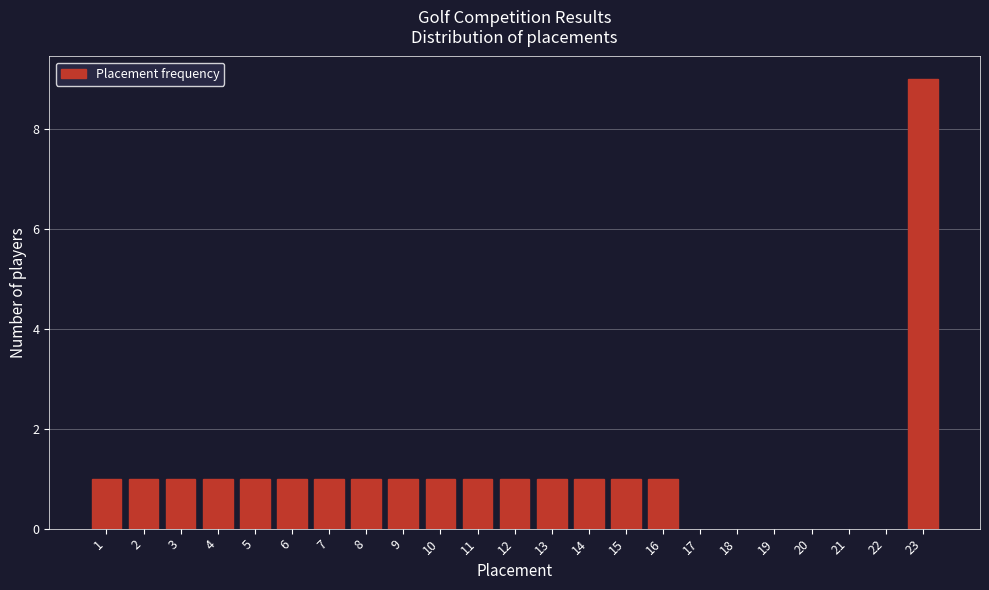

Reading right to left, list all the values displayed in this chart.

23=9	16=1	15=1	14=1	13=1	12=1	11=1	10=1	9=1	8=1	7=1	6=1	5=1	4=1	3=1	2=1	1=1